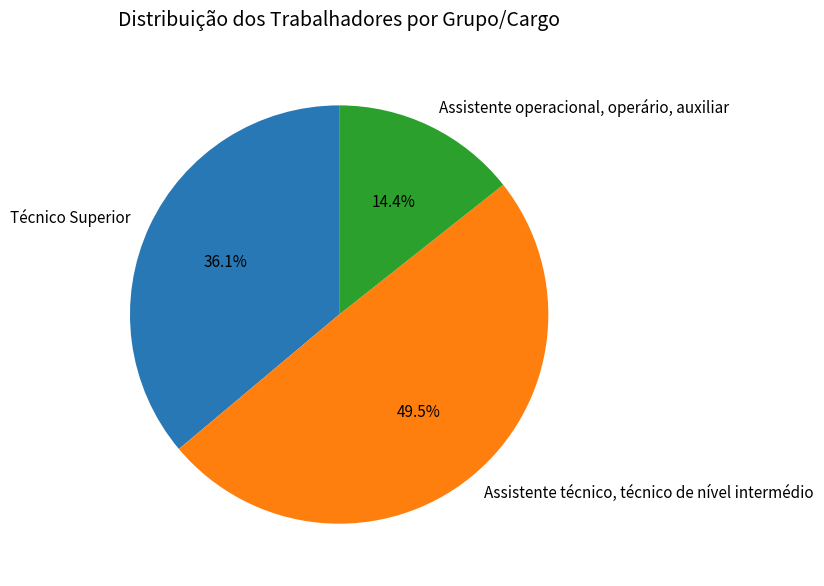

Between Assistente operacional, operário, auxiliar and Assistente técnico, técnico de nível intermédio, which is larger?

Assistente técnico, técnico de nível intermédio